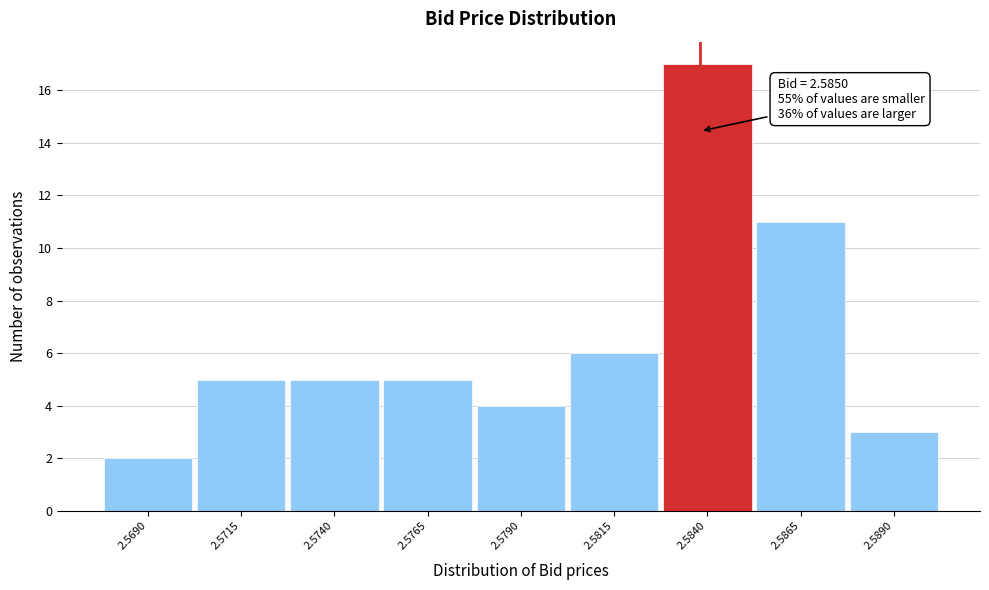

Reading left to right, what are all the values shown in this chart?

2	5	5	5	4	6	17	11	3